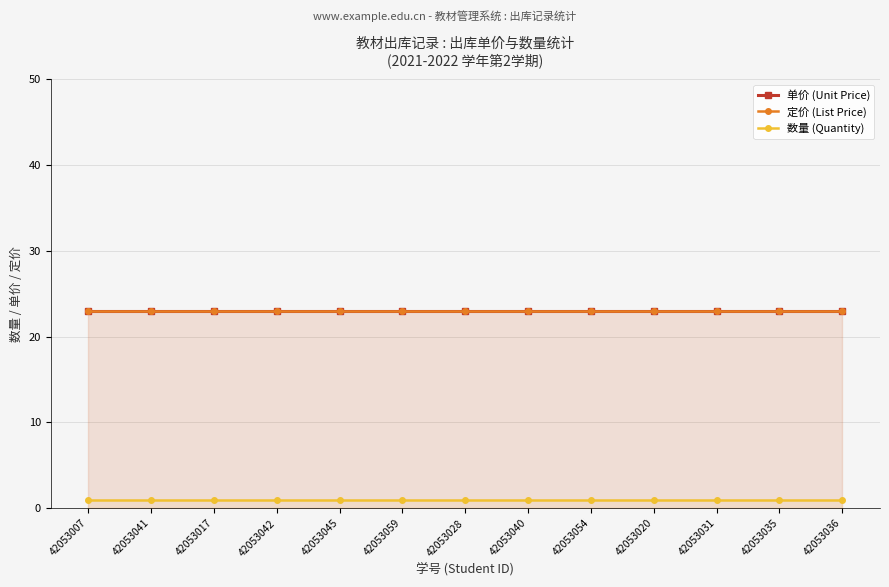

What is the label of the 1st point from the right?

42053036